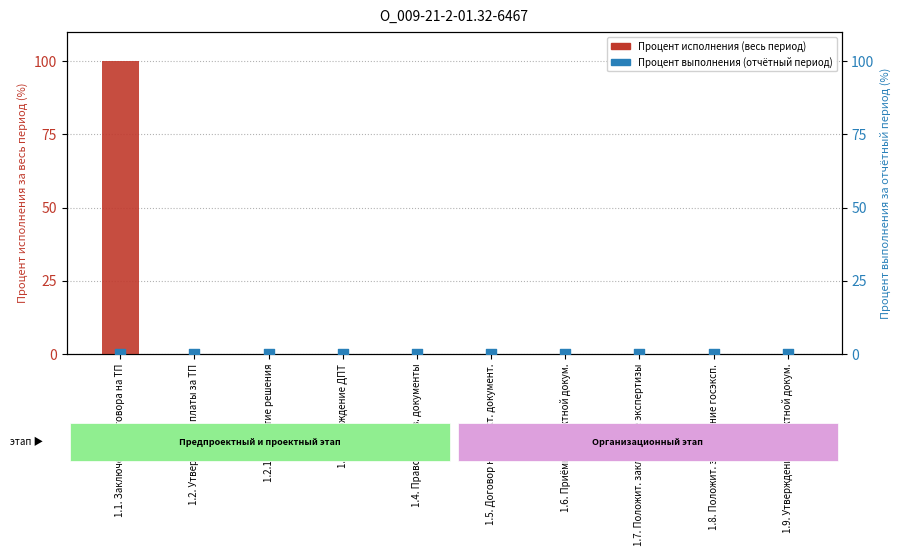

Which series has the largest total across all categories?

Процент исполнения (весь период)